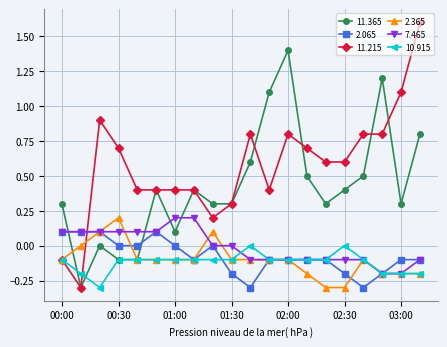

Which series has the largest range (max minus min)?

11.215